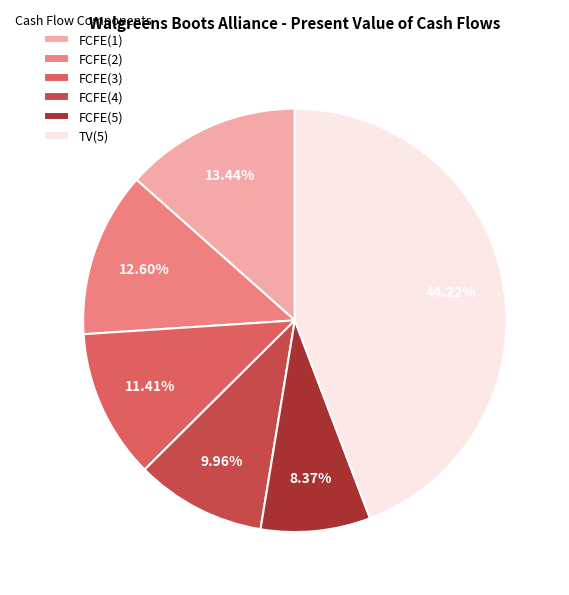

How many slices are in this pie chart?

6